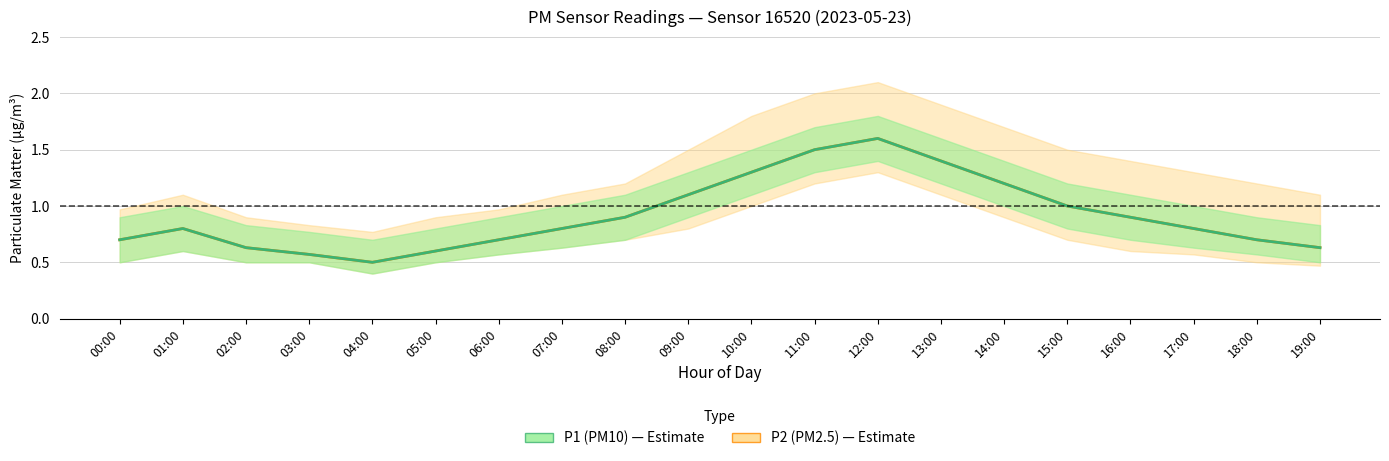

At which label is P1 (PM10) closest to 1?

15:00